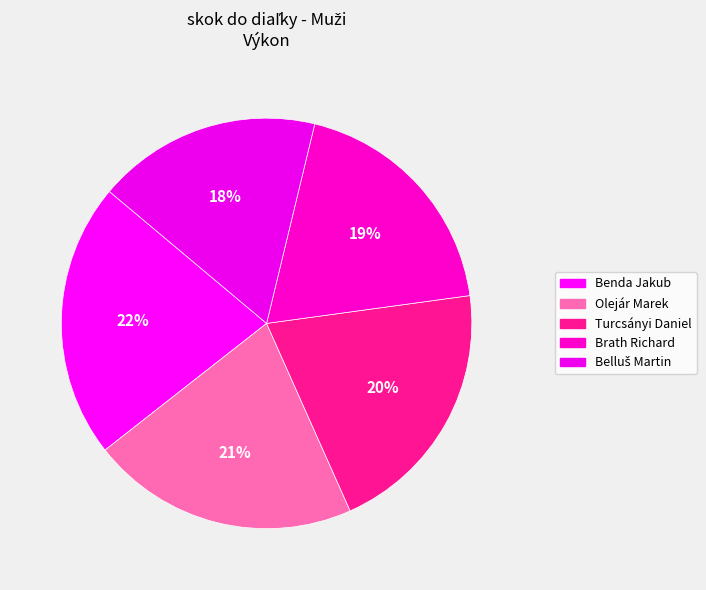

How much of the chart is everything except Benda Jakub?

78.3%